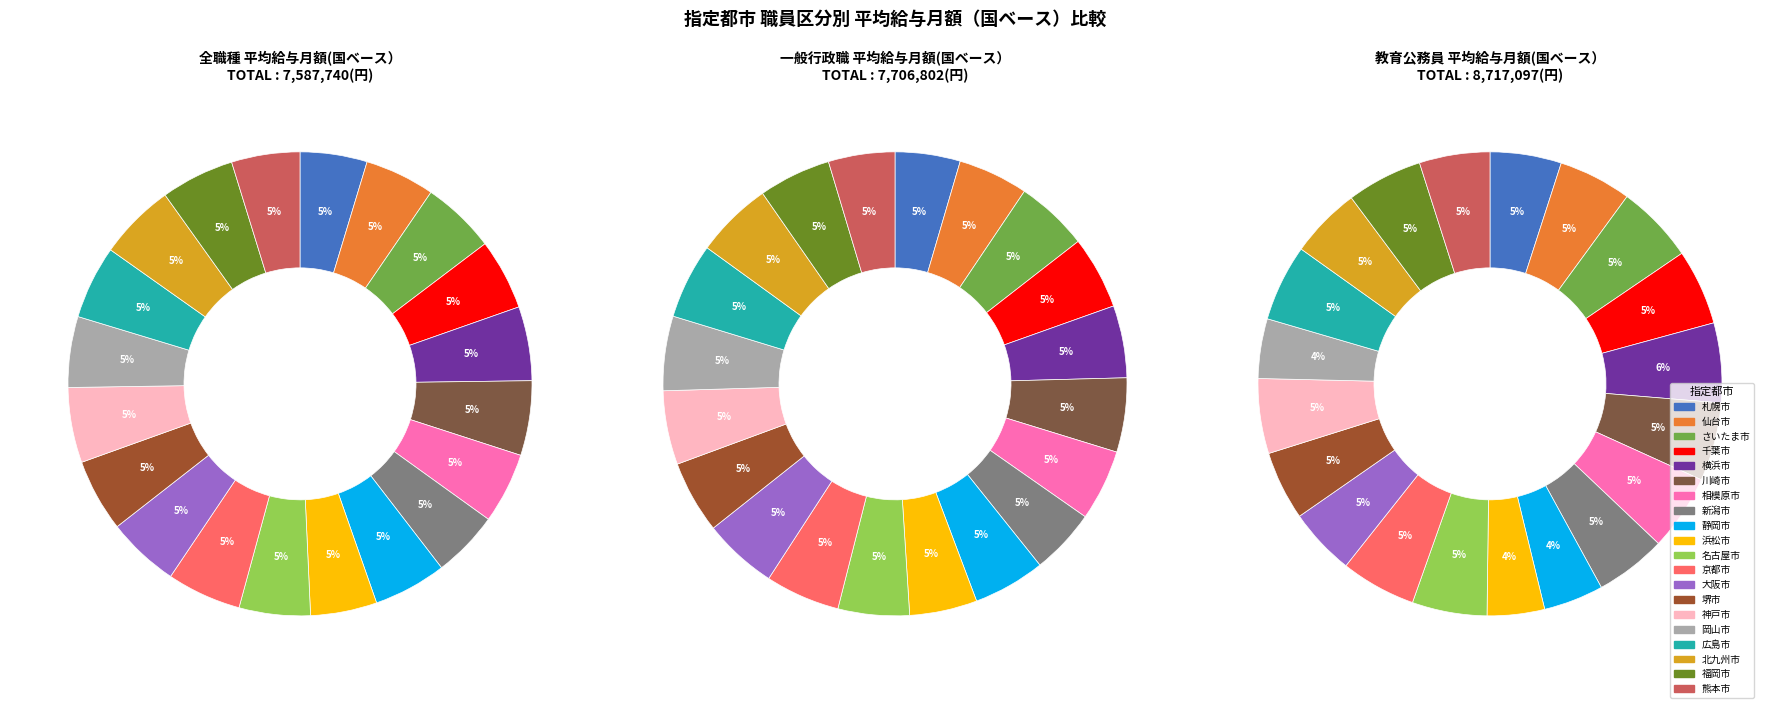

To the nearest percent, what percentage of the pie is 名古屋市?

5%